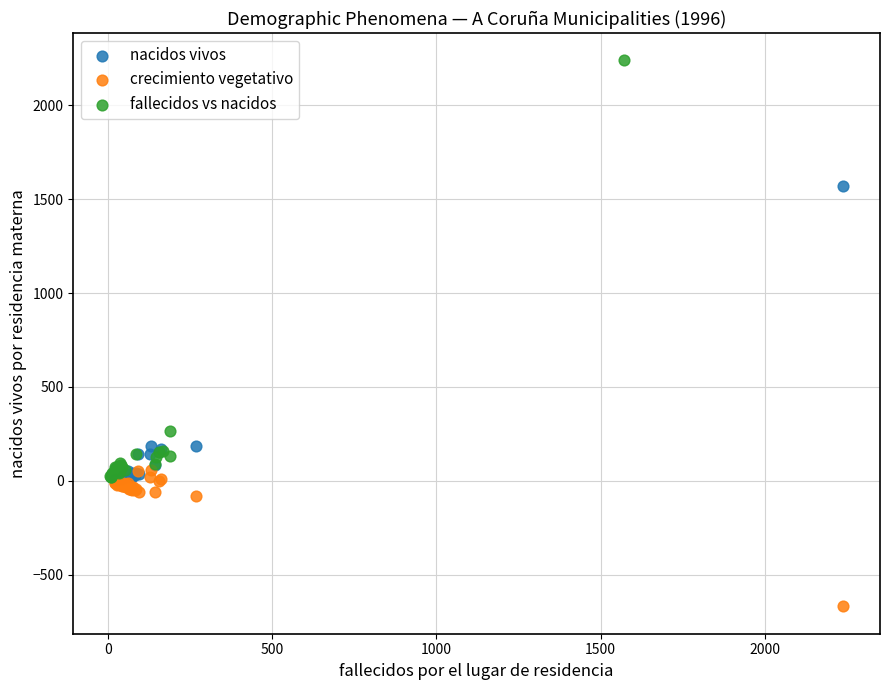

Which series has the widest spread of Y values?

fallecidos vs nacidos